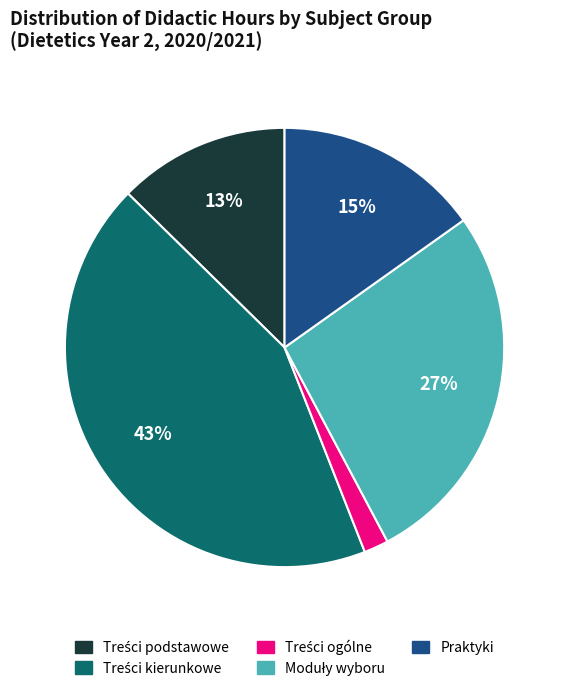

To the nearest percent, what is the average slice percentage?

20%